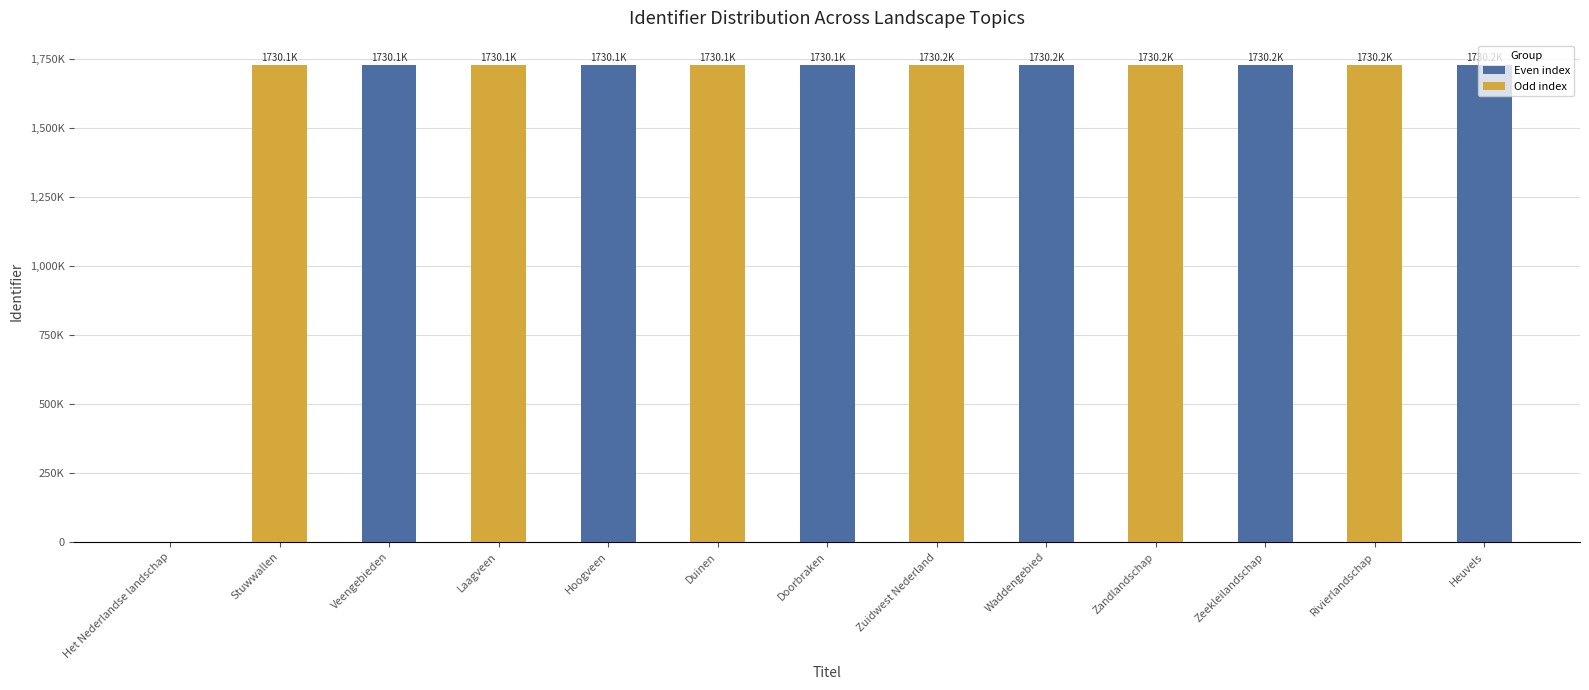

True or false: the data shows 648027 at Stuwwallen.

False